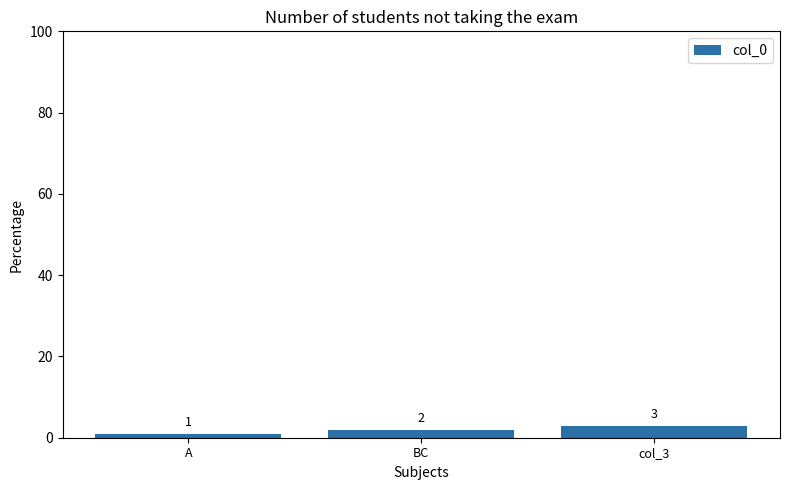

Rank the categories by value from lowest to highest.

A, BC, col_3